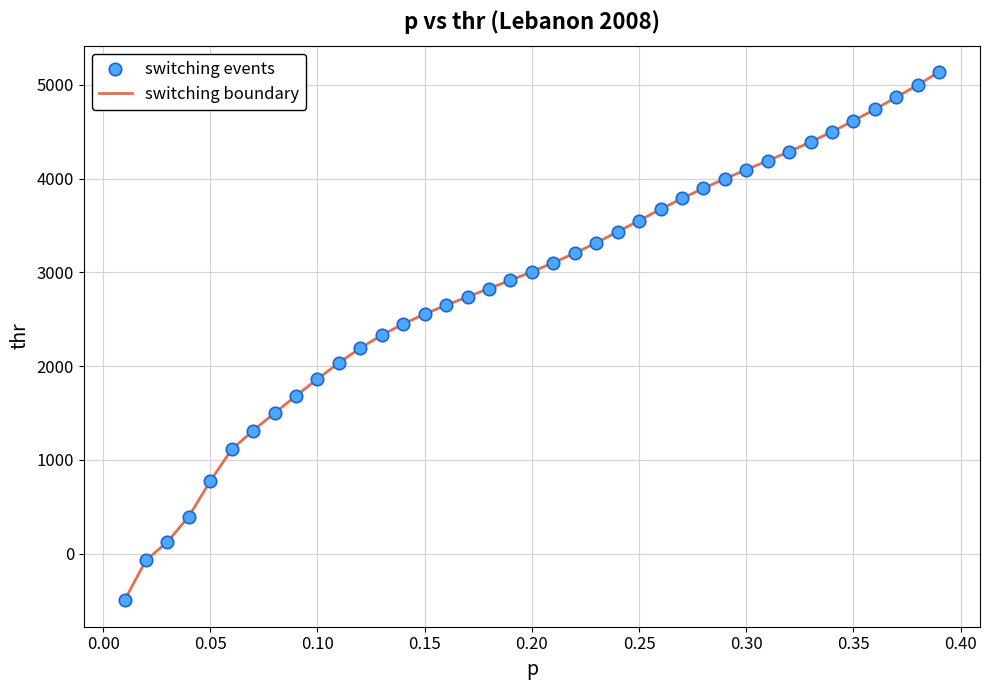

What is the difference between the maximum and minimum values?

5635.9